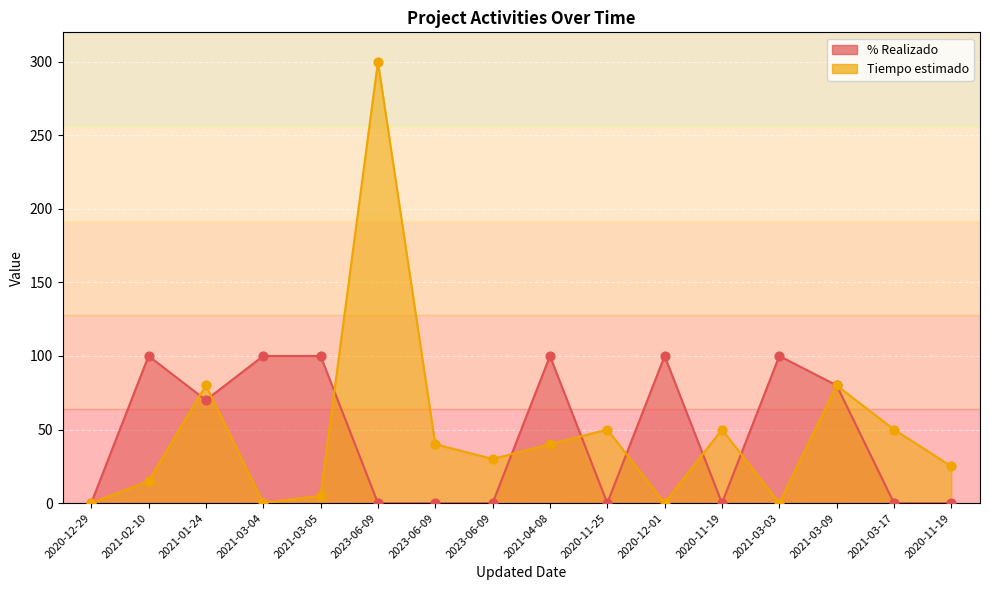

Which series contains the lowest Y value?

% Realizado